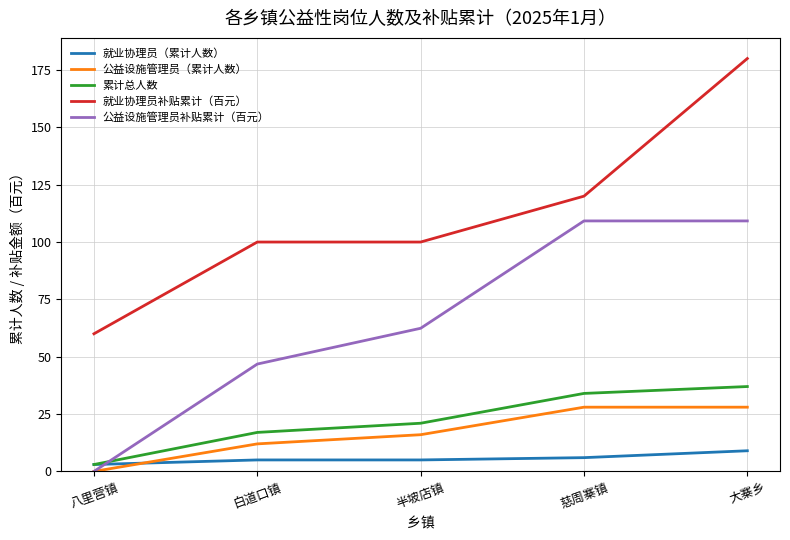

What is the greatest value displayed?

180.0